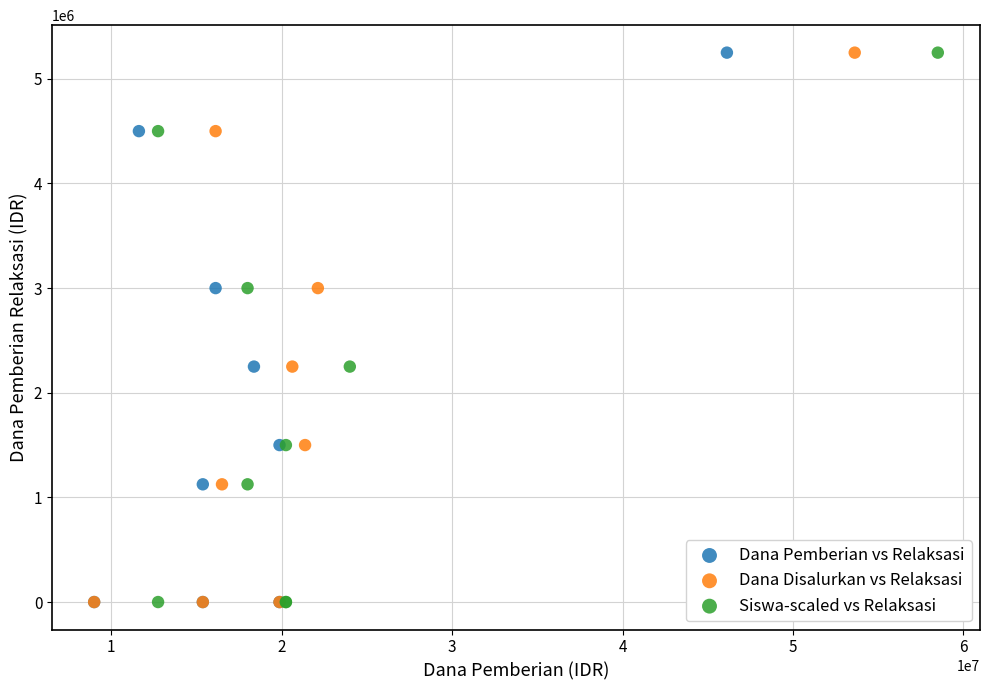

What are all the series names shown in the legend?

Dana Pemberian vs Relaksasi, Dana Disalurkan vs Relaksasi, Siswa-scaled vs Relaksasi